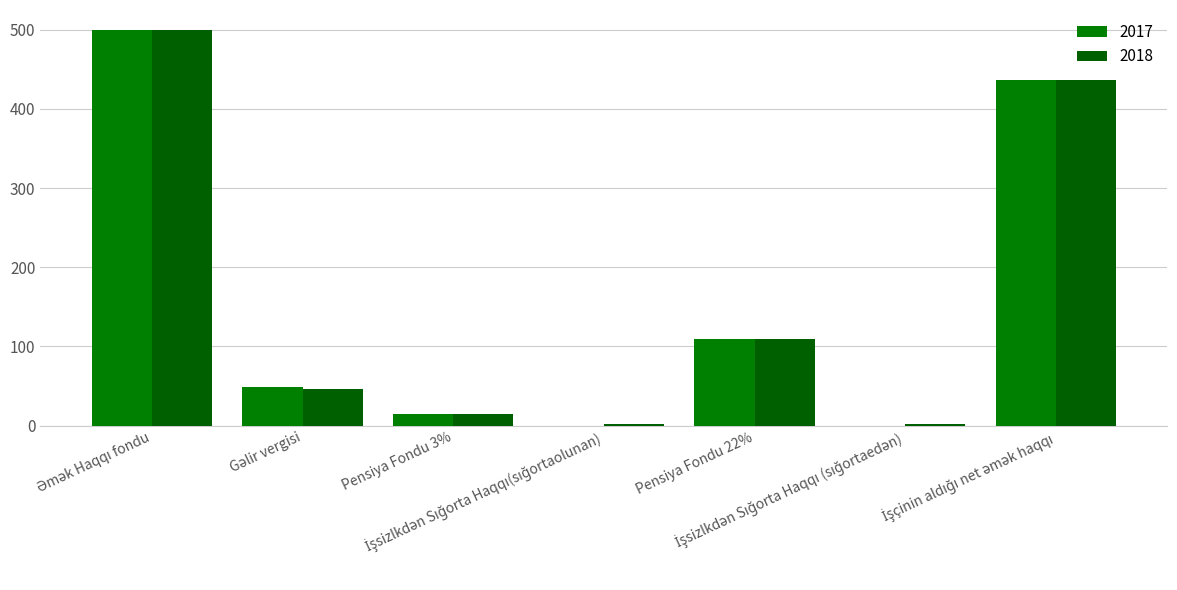

Is it true that 2018 equals 436.7 at İşçinin aldığı net əmək haqqı?

True